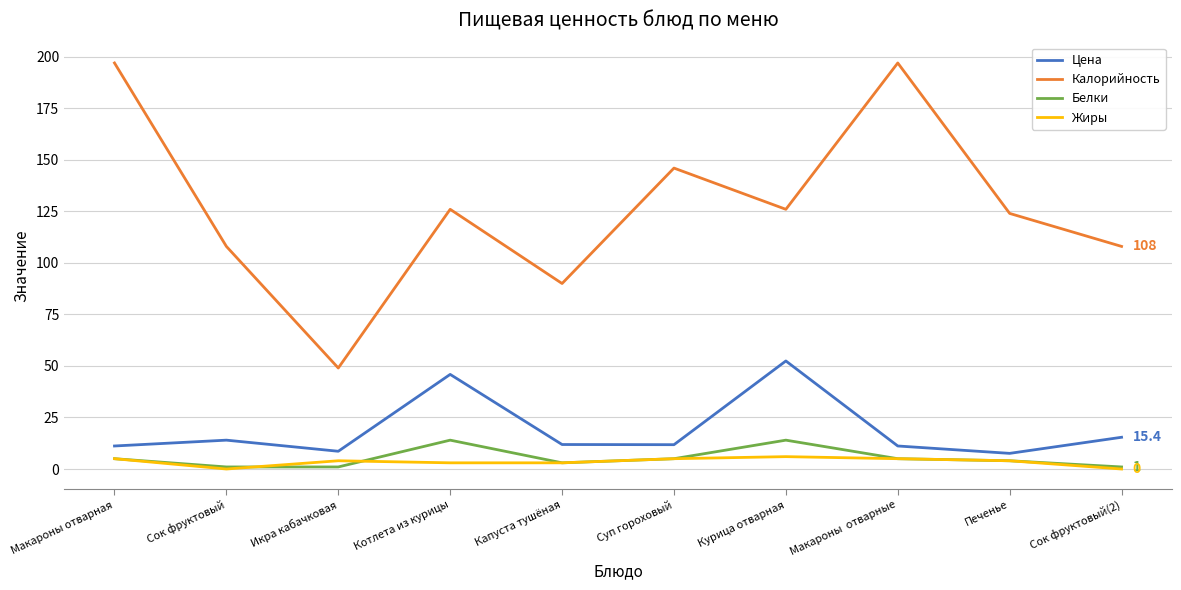

What is the average value of the Жиры series?

3.5